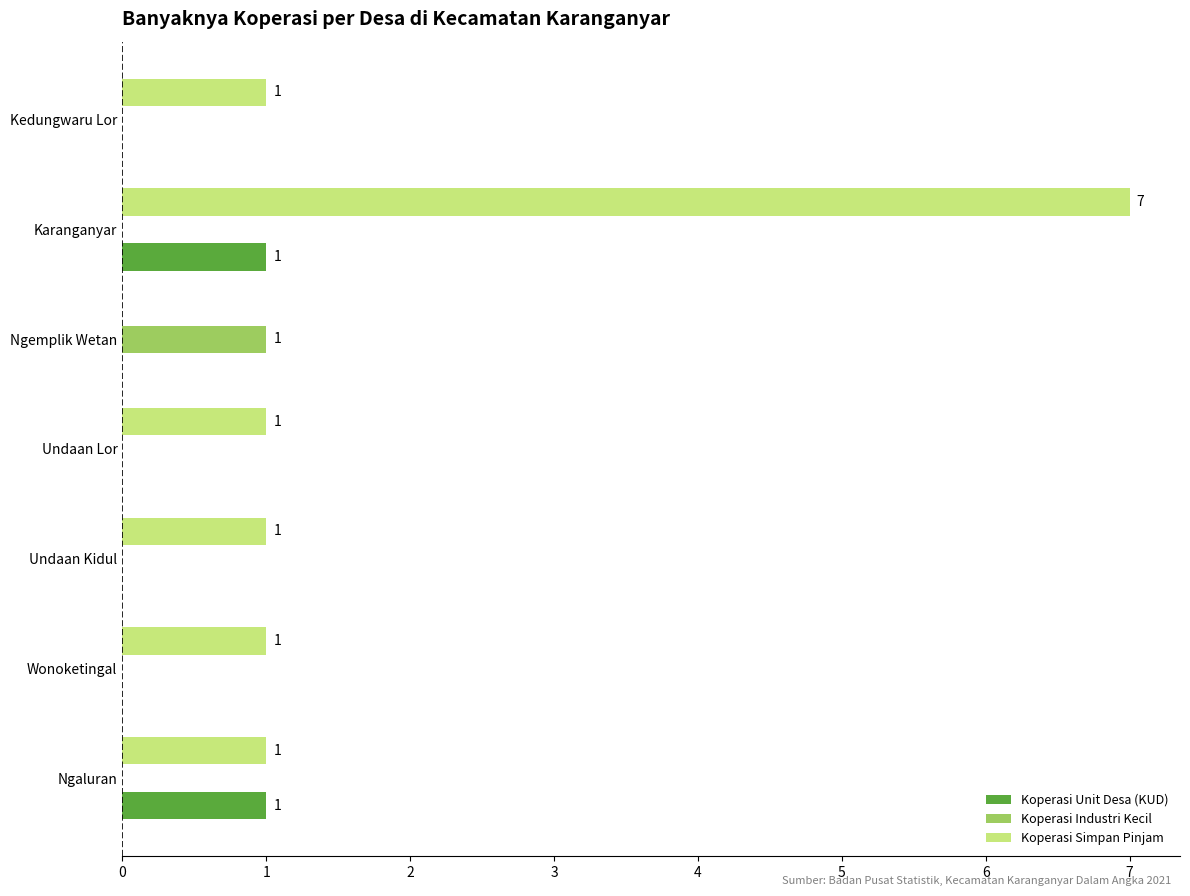

How many series are shown in this chart?

3